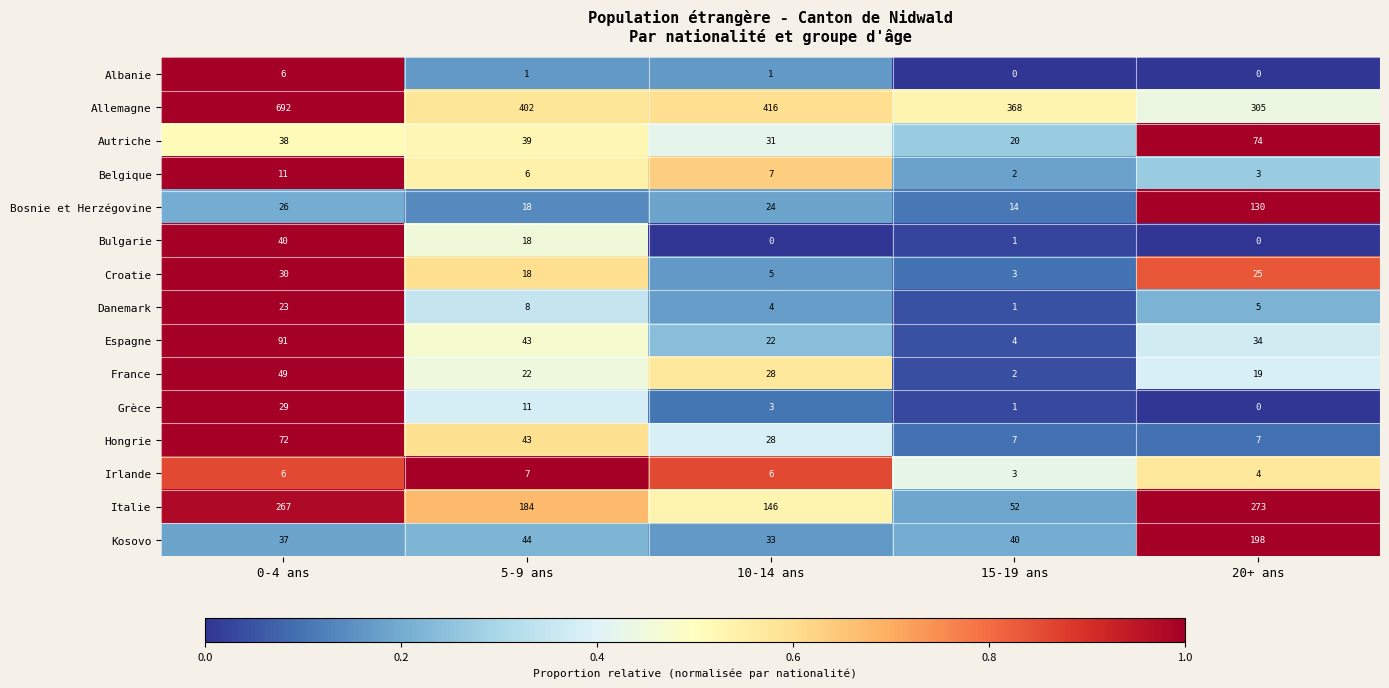

How many Hongrie values are between 7 and 43?

4